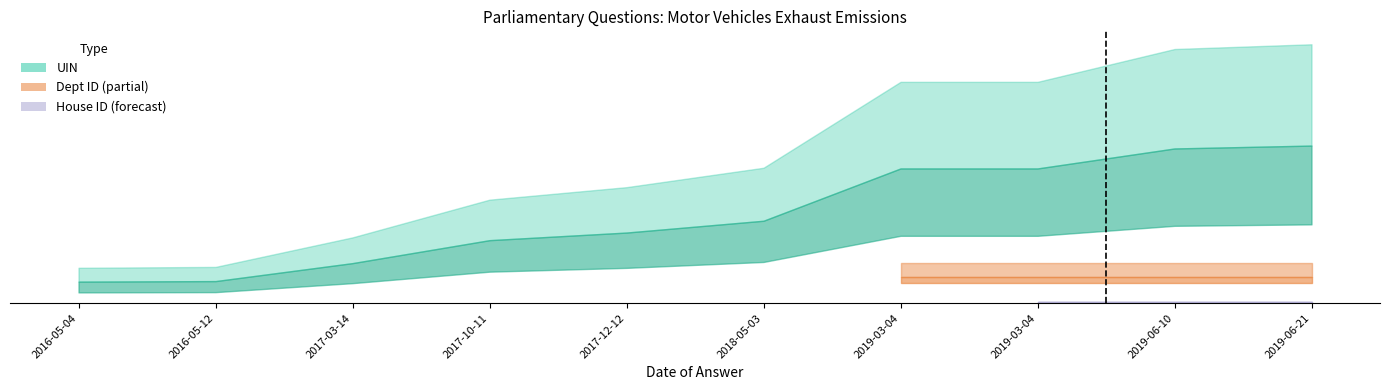

Are the bars horizontal?

No